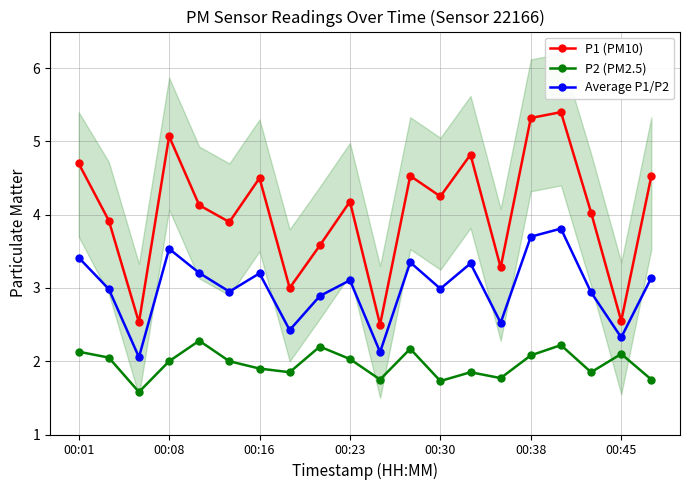

What is the maximum value shown in the chart?

5.4